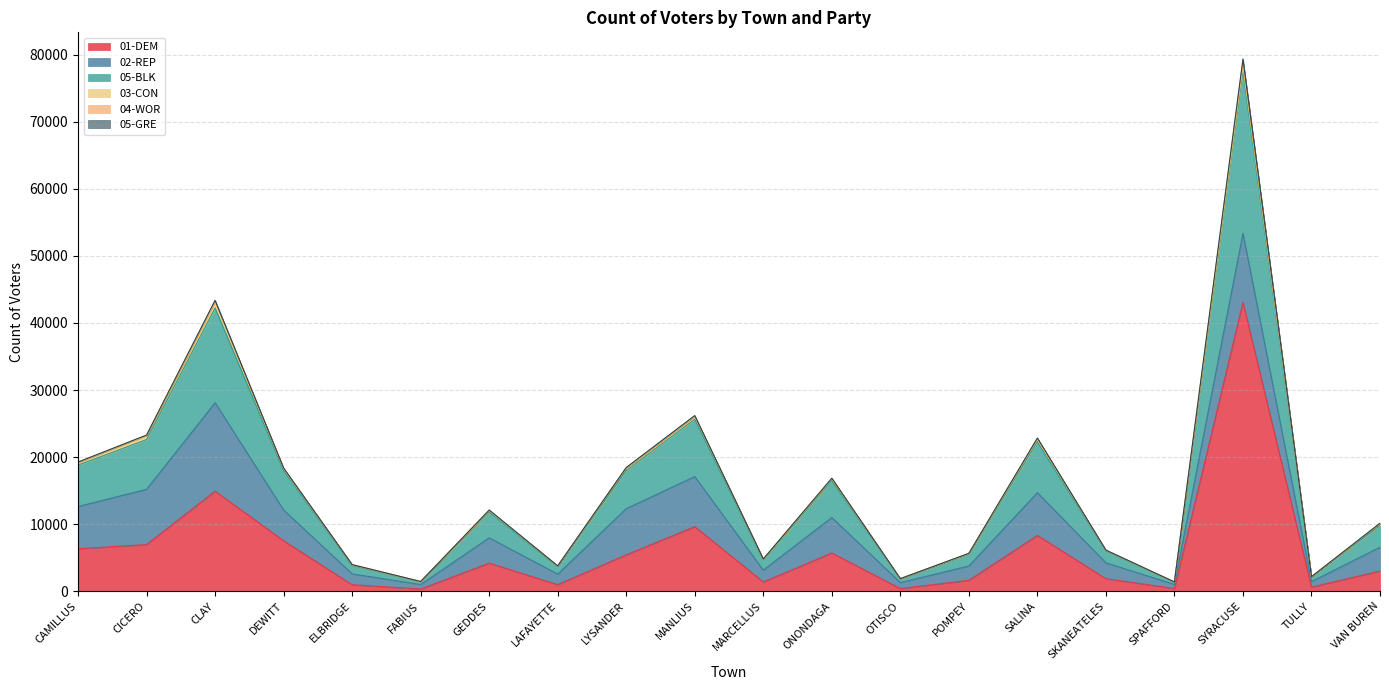

Reading left to right, what are all the values shown in this chart?

01-DEM: CAMILLUS=6327	CICERO=6957	CLAY=14922	DEWITT=7528	ELBRIDGE=973	FABIUS=330	GEDDES=4197	LAFAYETTE=983	LYSANDER=5431	MANLIUS=9624	MARCELLUS=1386	ONONDAGA=5704	OTISCO=396	POMPEY=1628	SALINA=8324	SKANEATELES=1870	SPAFFORD=405	SYRACUSE=43076	TULLY=608	VAN BUREN=3022
02-REP: CAMILLUS=6308	CICERO=8243	CLAY=13179	DEWITT=4586	ELBRIDGE=1618	FABIUS=672	GEDDES=3767	LAFAYETTE=1573	LYSANDER=6883	MANLIUS=7475	MARCELLUS=1759	ONONDAGA=5287	OTISCO=895	POMPEY=2138	SALINA=6373	SKANEATELES=2369	SPAFFORD=608	SYRACUSE=10276	TULLY=828	VAN BUREN=3538
05-BLK: CAMILLUS=6167	CICERO=7416	CLAY=14134	DEWITT=5860	ELBRIDGE=1224	FABIUS=398	GEDDES=3837	LAFAYETTE=1120	LYSANDER=5663	MANLIUS=8544	MARCELLUS=1531	ONONDAGA=5469	OTISCO=528	POMPEY=1753	SALINA=7574	SKANEATELES=1775	SPAFFORD=347	SYRACUSE=24250	TULLY=666	VAN BUREN=3226
03-CON: CAMILLUS=360	CICERO=550	CLAY=865	DEWITT=277	ELBRIDGE=128	FABIUS=44	GEDDES=219	LAFAYETTE=88	LYSANDER=375	MANLIUS=429	MARCELLUS=102	ONONDAGA=281	OTISCO=44	POMPEY=107	SALINA=391	SKANEATELES=101	SPAFFORD=21	SYRACUSE=736	TULLY=59	VAN BUREN=280
04-WOR: CAMILLUS=65	CICERO=90	CLAY=195	DEWITT=74	ELBRIDGE=21	FABIUS=6	GEDDES=62	LAFAYETTE=16	LYSANDER=65	MANLIUS=64	MARCELLUS=20	ONONDAGA=69	OTISCO=10	POMPEY=13	SALINA=120	SKANEATELES=8	SPAFFORD=3	SYRACUSE=761	TULLY=9	VAN BUREN=48
05-GRE: CAMILLUS=29	CICERO=30	CLAY=70	DEWITT=40	ELBRIDGE=8	FABIUS=1	GEDDES=23	LAFAYETTE=5	LYSANDER=26	MANLIUS=53	MARCELLUS=10	ONONDAGA=42	OTISCO=6	POMPEY=13	SALINA=59	SKANEATELES=9	SPAFFORD=3	SYRACUSE=255	TULLY=8	VAN BUREN=22